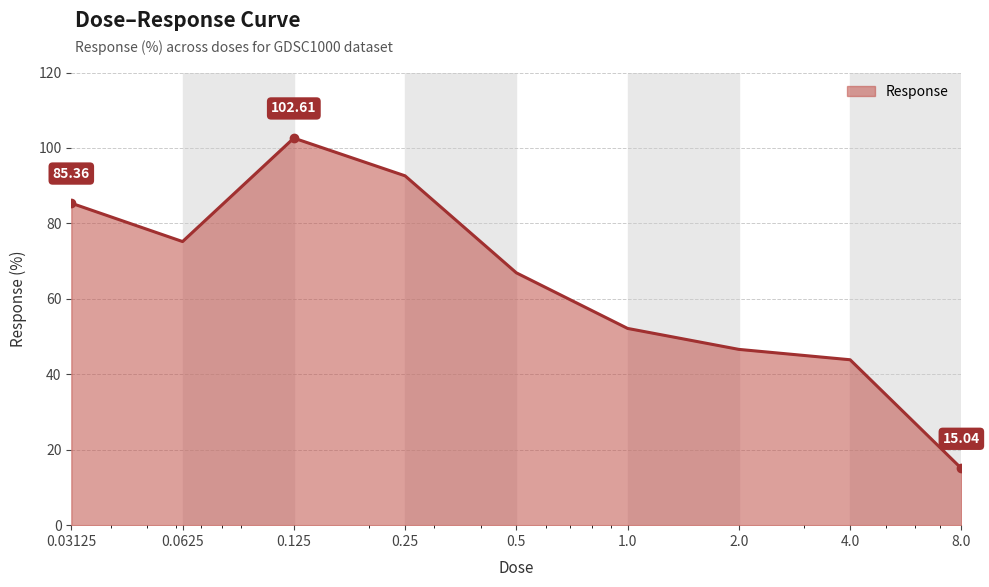

Where is the first local minimum?

0.0625